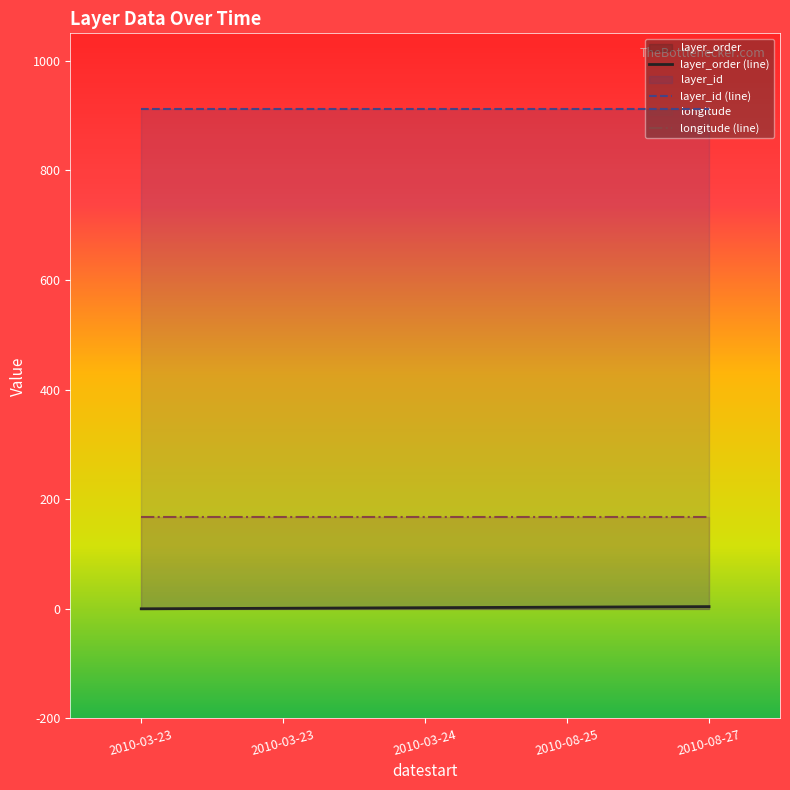

Which series has the widest spread of values?

layer_order